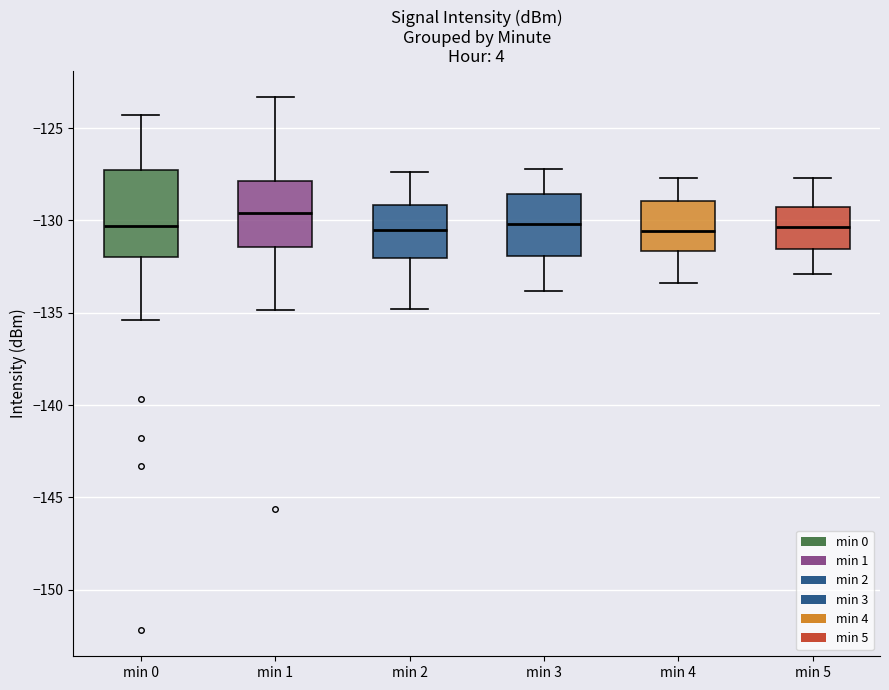

Reading left to right, read every box against the y-axis: the position of its median line, the range the box covers, and the ends of its whiskers. The values are not printed on the chart, so give them approximately, as read against the axis.

min 0: median -130.5, box -132.0 to -127.0, whiskers -135.5 to -124.5
min 1: median -129.5, box -131.5 to -128.0, whiskers -135.0 to -123.5
min 2: median -130.5, box -132.0 to -129.0, whiskers -135.0 to -127.5
min 3: median -130.0, box -132.0 to -128.5, whiskers -134.0 to -127.0
min 4: median -130.5, box -131.5 to -129.0, whiskers -133.5 to -127.5
min 5: median -130.5, box -131.5 to -129.0, whiskers -133.0 to -127.5